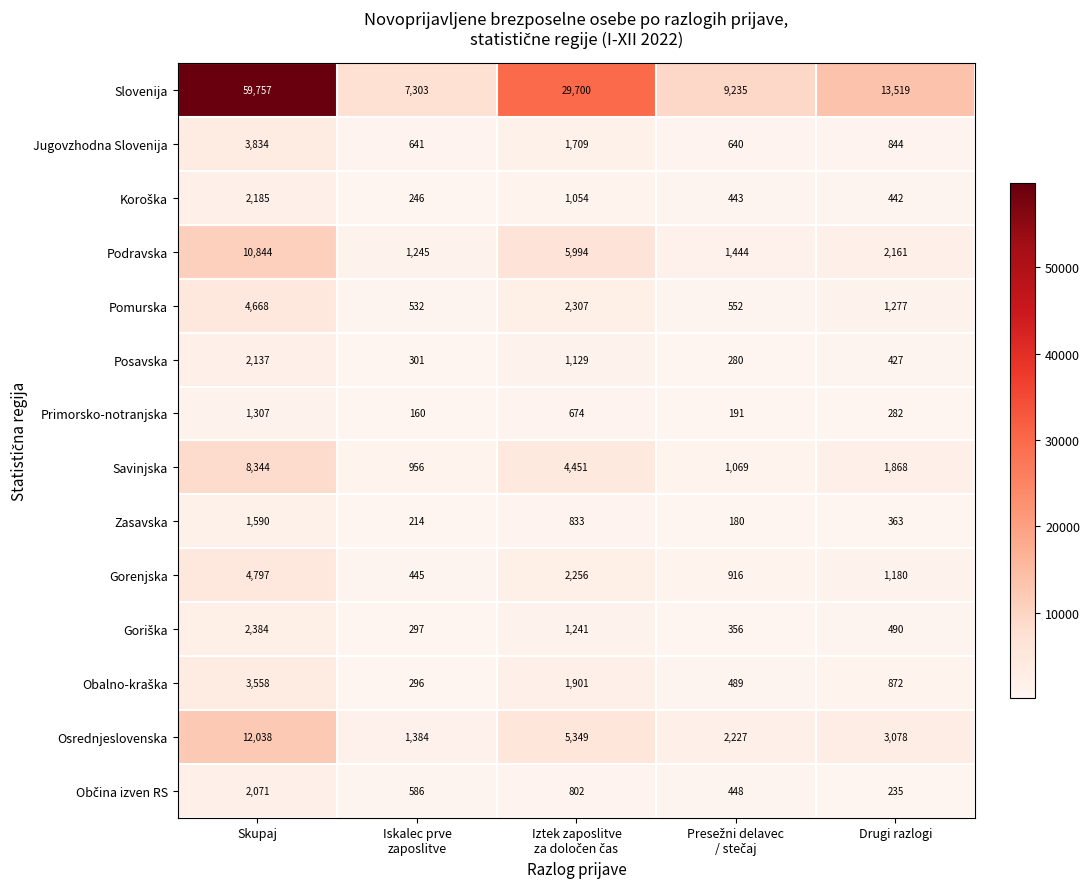

At which label does Osrednjeslovenska first exceed 3078?

Skupaj